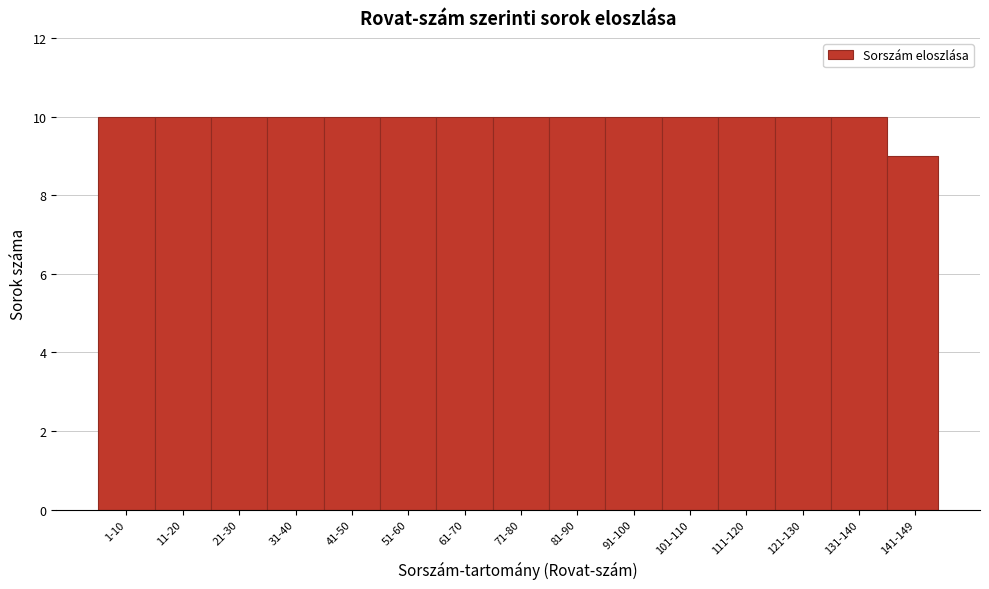

Reading right to left, extract all data points from this chart.

141-149=9	131-140=10	121-130=10	111-120=10	101-110=10	91-100=10	81-90=10	71-80=10	61-70=10	51-60=10	41-50=10	31-40=10	21-30=10	11-20=10	1-10=10